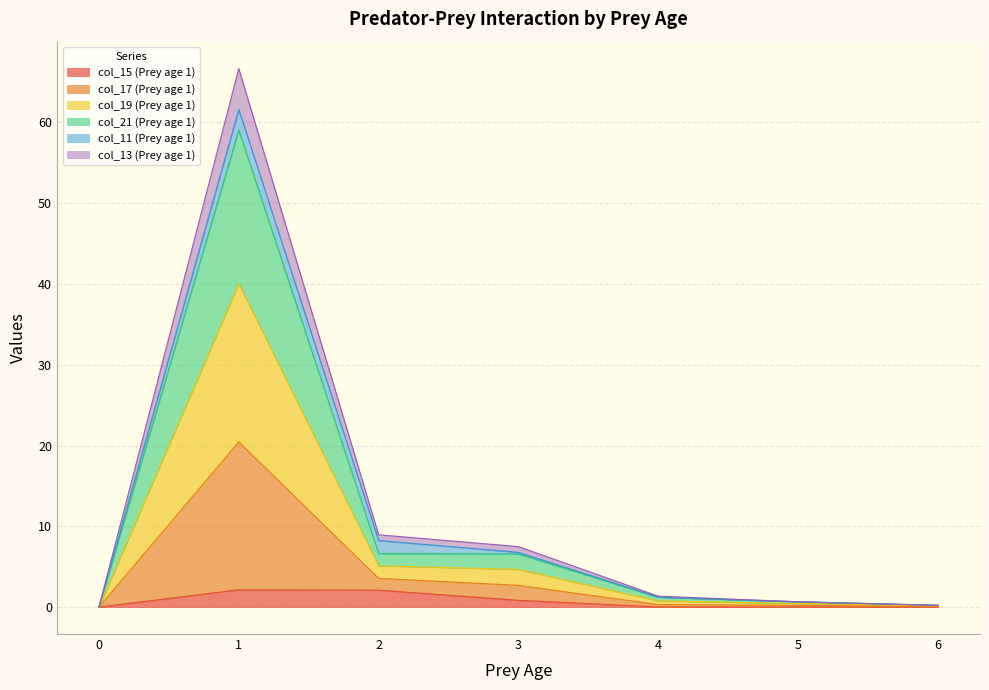

At which label does col_21 (Prey age 1) reach its peak?

1